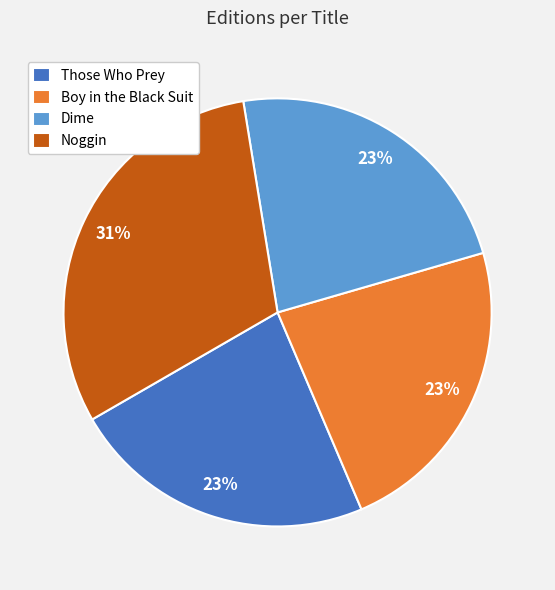

What percentage is the Those Who Prey slice, to the nearest percent?

23%